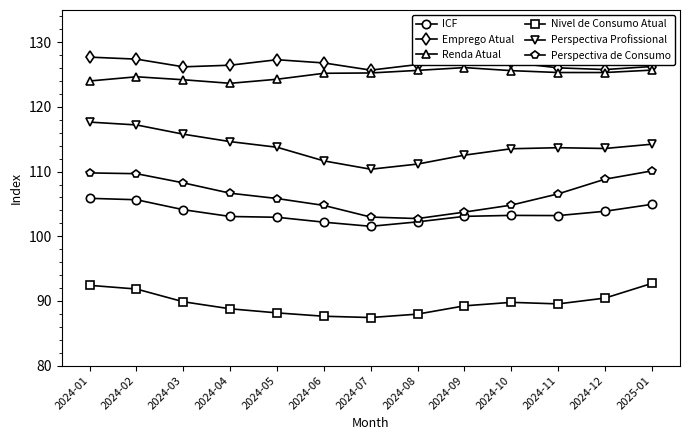

Which category has the highest value across all series?

2024-09